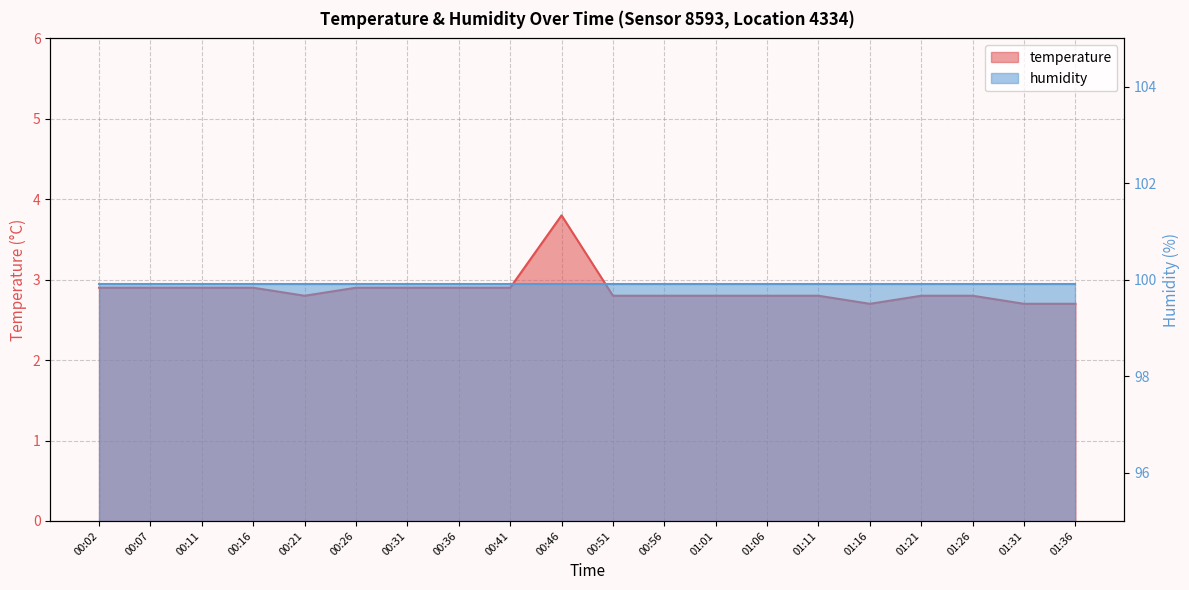

What is the label of the 15th point from the right?

00:26